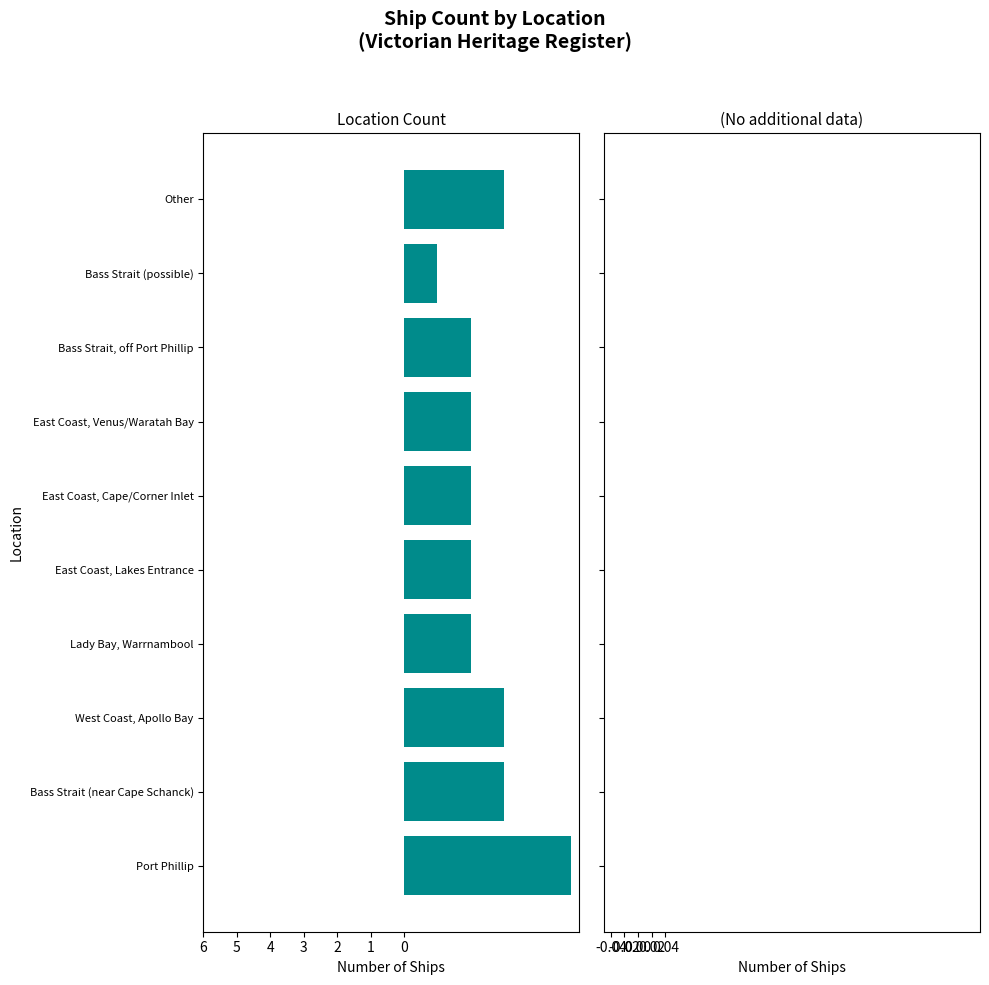

The chart shows a value of -2 at Lady Bay, Warrnambool. True or false?

True